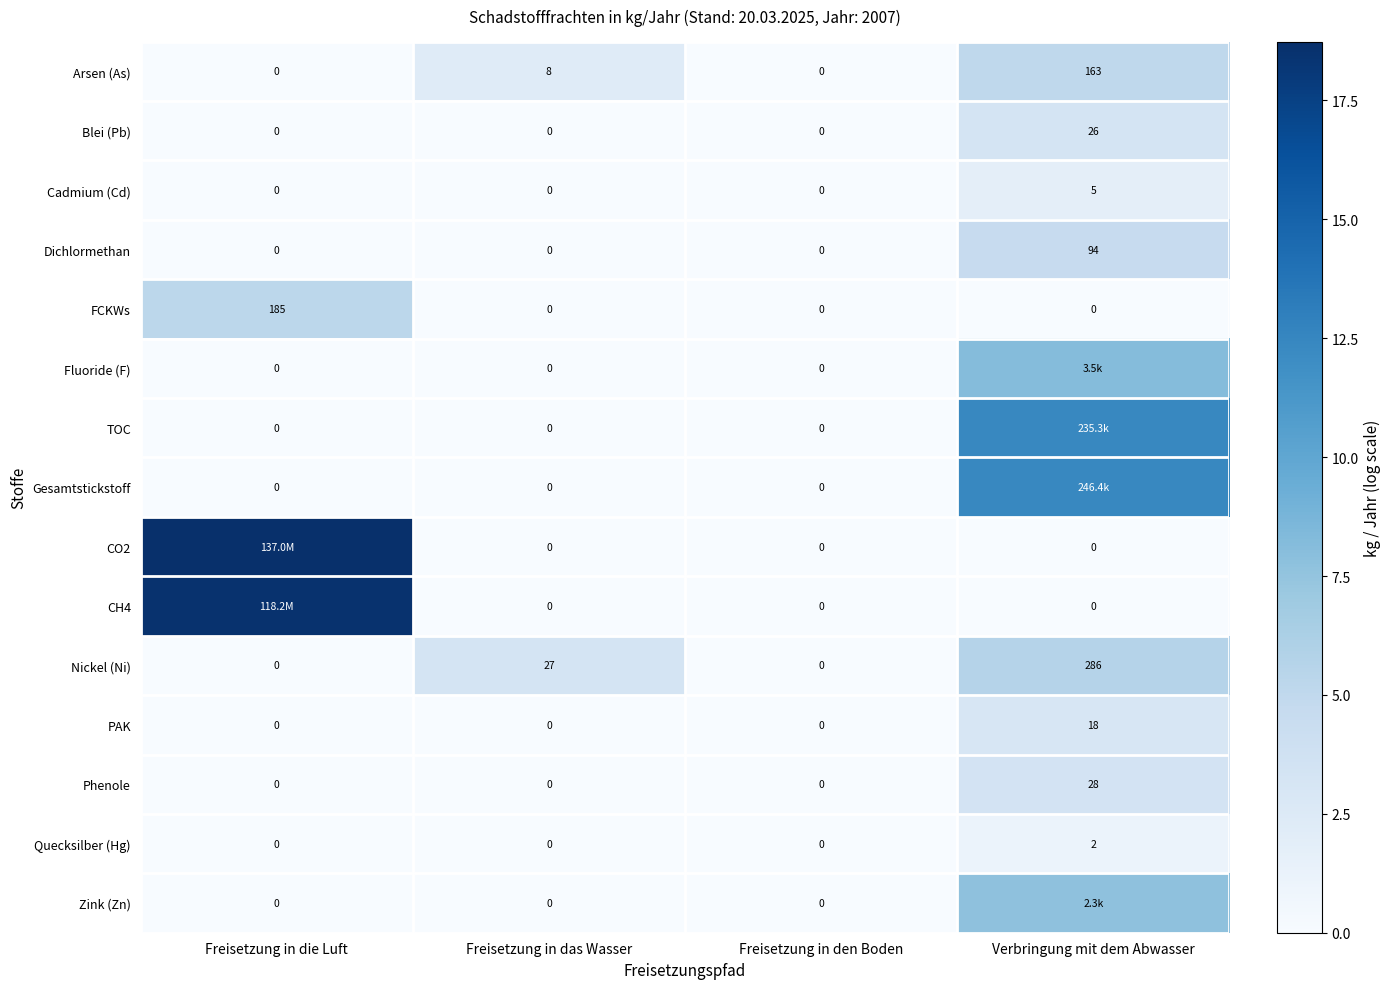

Between Freisetzung in das Wasser and Freisetzung in den Boden, which series saw the biggest shift?

Nickel (Ni)